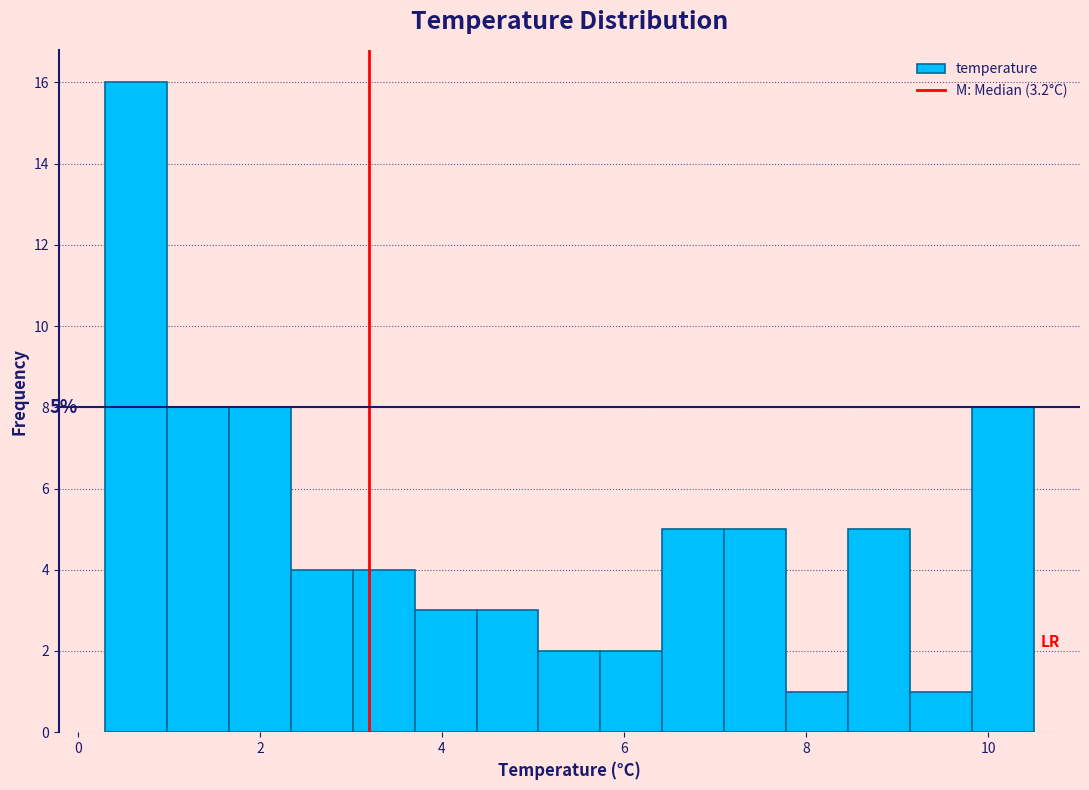

Read against the x-axis, roughly where is the centre of the tallest bar?

0.6